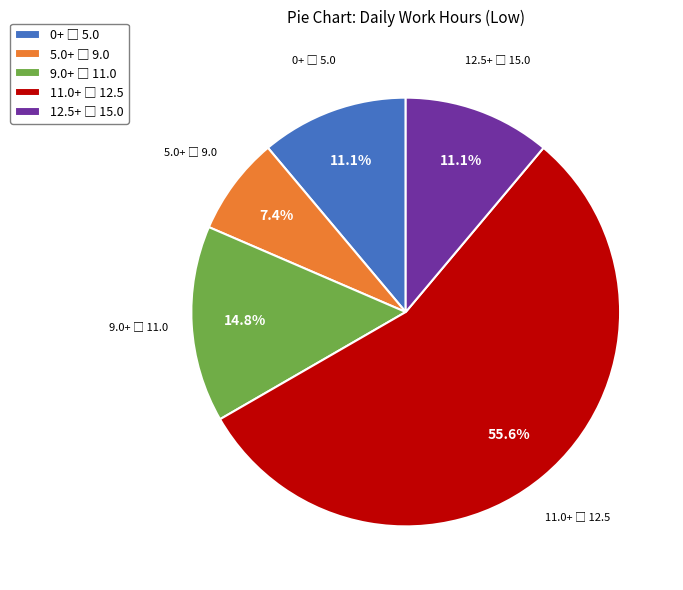

Is there a majority slice in this chart?

Yes